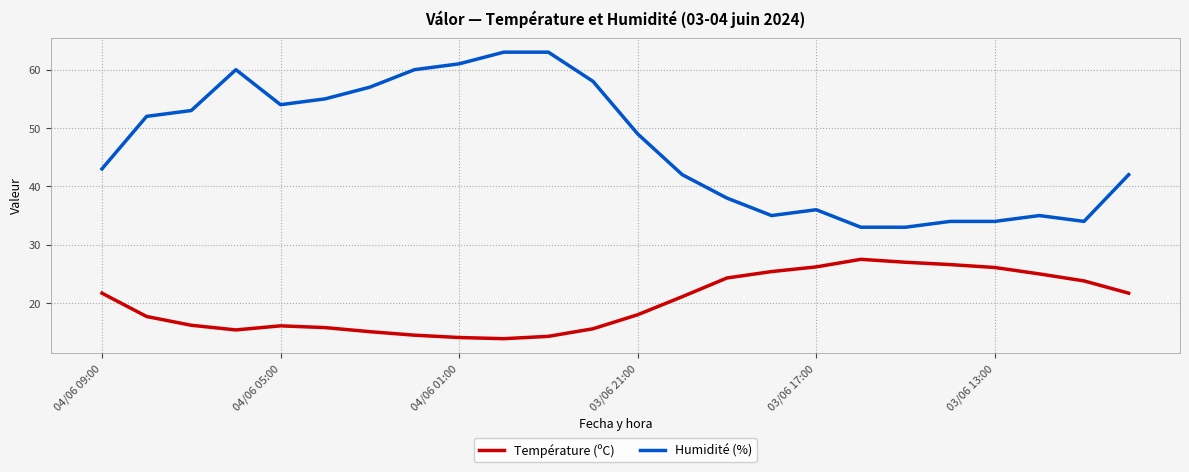

List the series in order of their peak value, lowest first.

Température (ºC), Humidité (%)